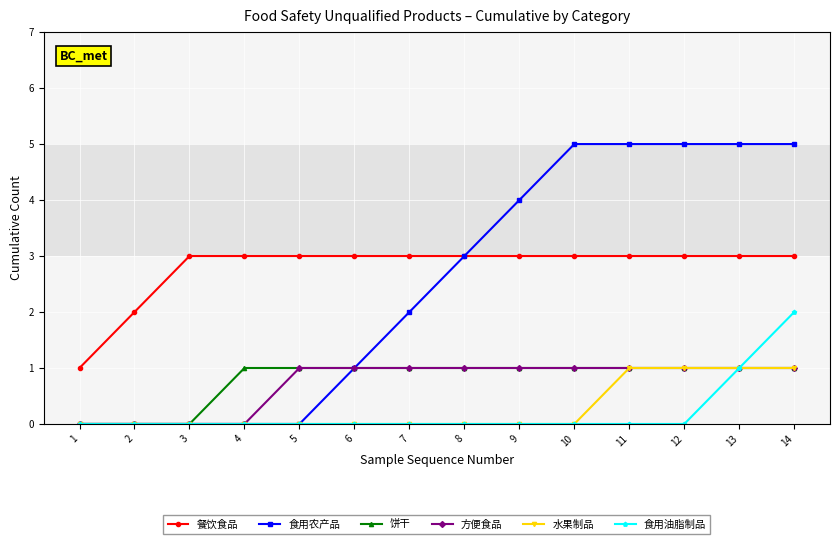

Count the number of data series in this chart.

6